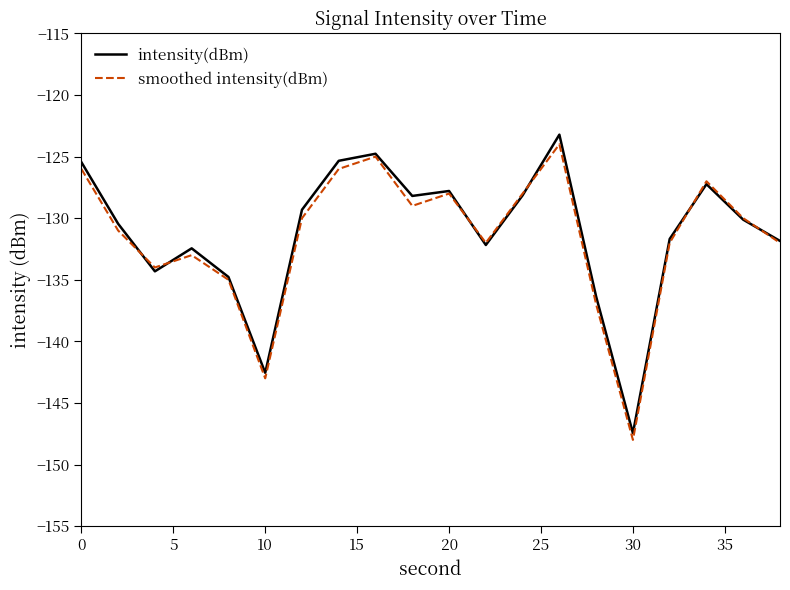

What is the lowest value of the intensity(dBm) series?

-147.5